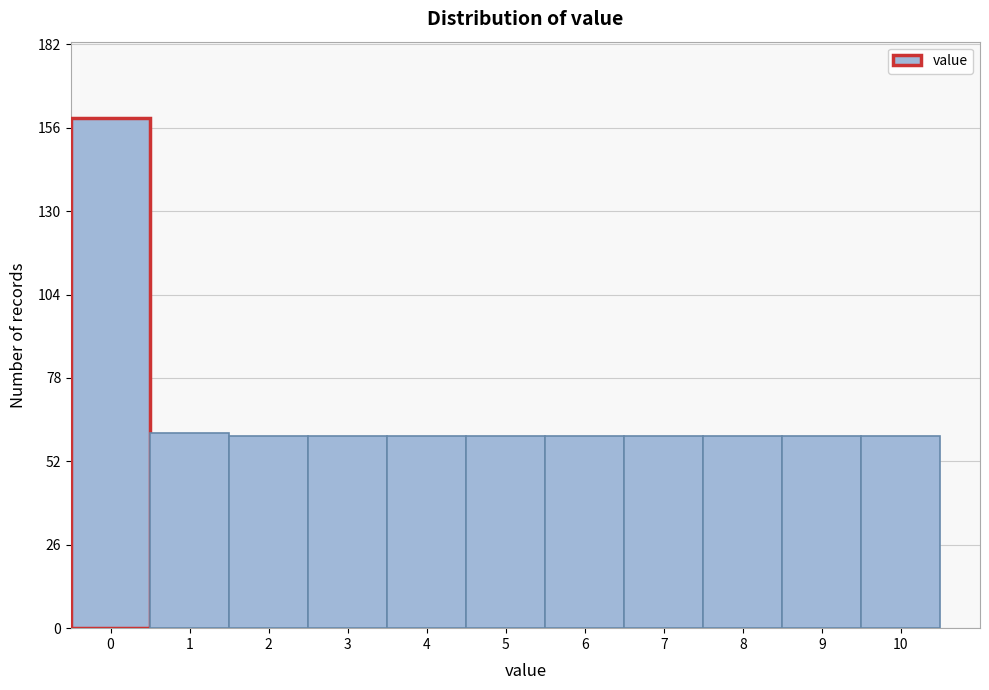

Reading left to right, extract all data points from this chart.

159	61	60	60	60	60	60	60	60	60	60